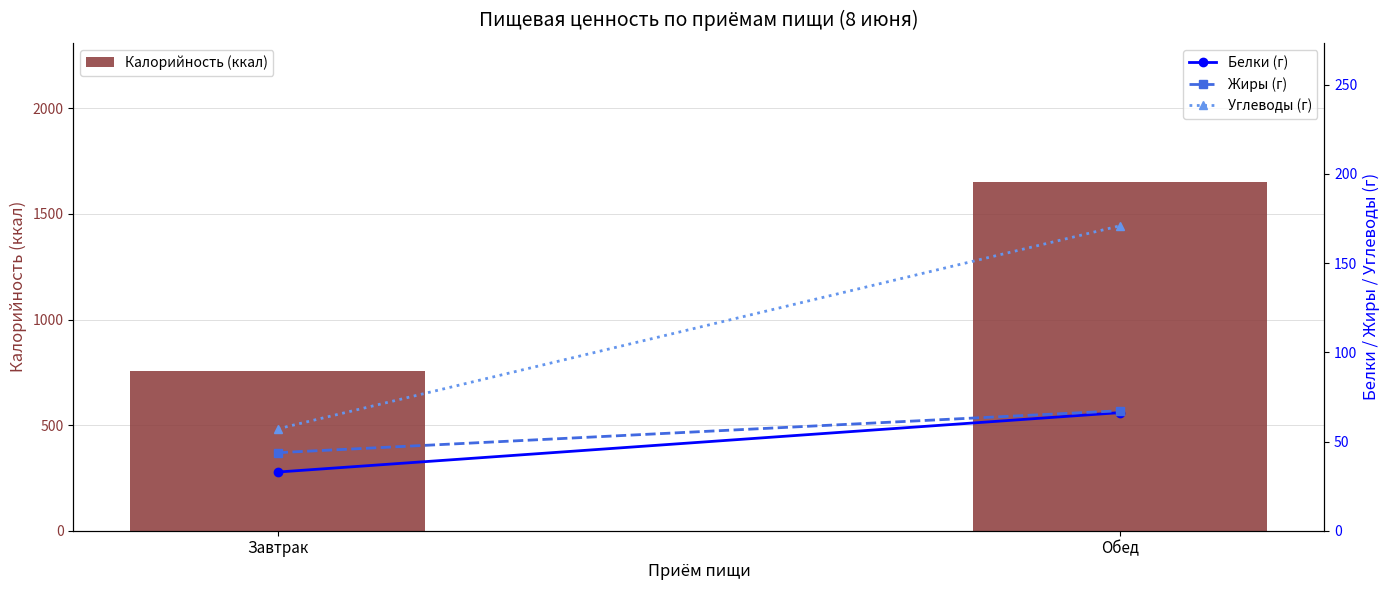

What position from the right is Обед?

1